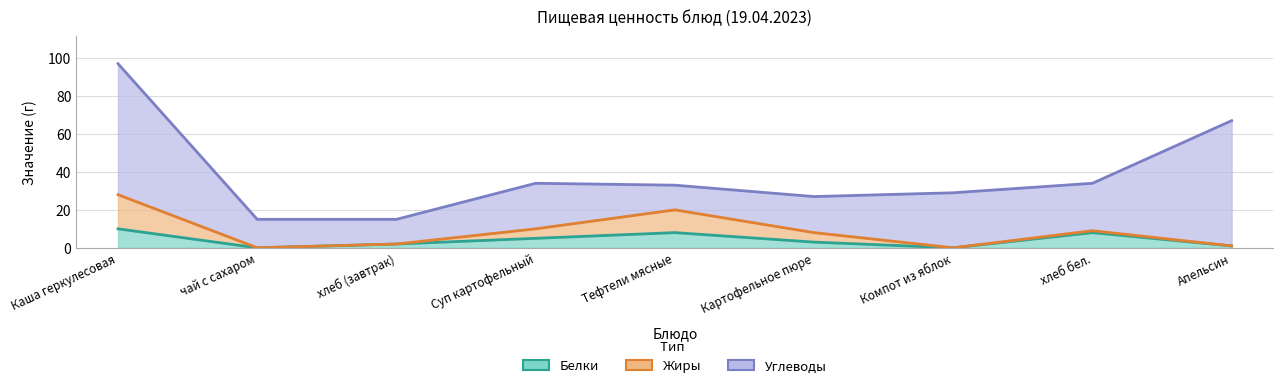

What is the label of the 8th point from the right?

чай с сахаром